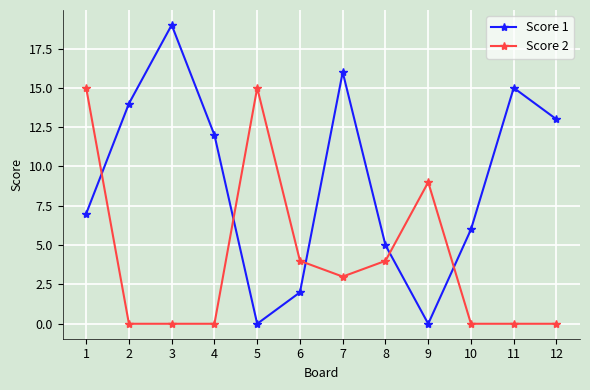

The value of Score 1 at 9 is 0. True or false?

True